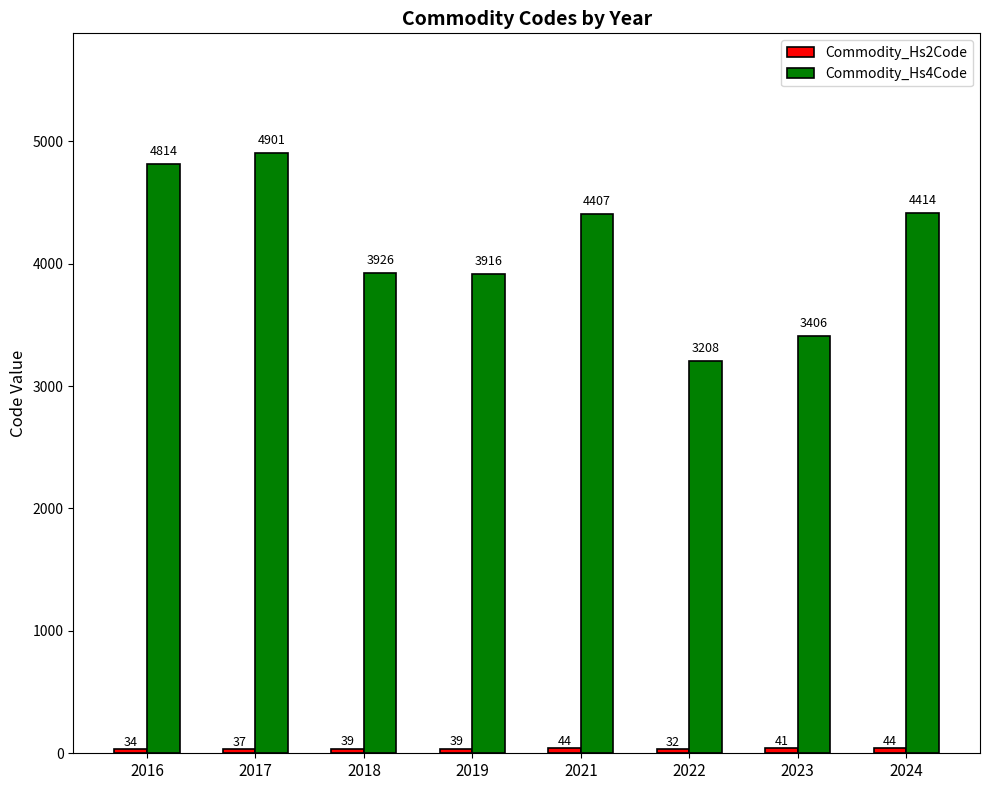

What is the spread (max minus min) of values at 2019?

3877